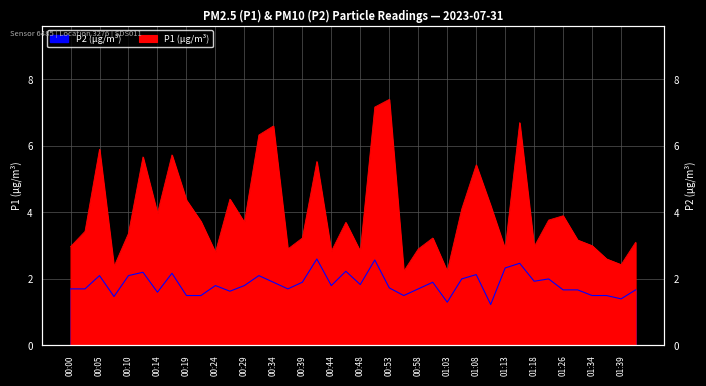

How many lines are shown in the chart?

2